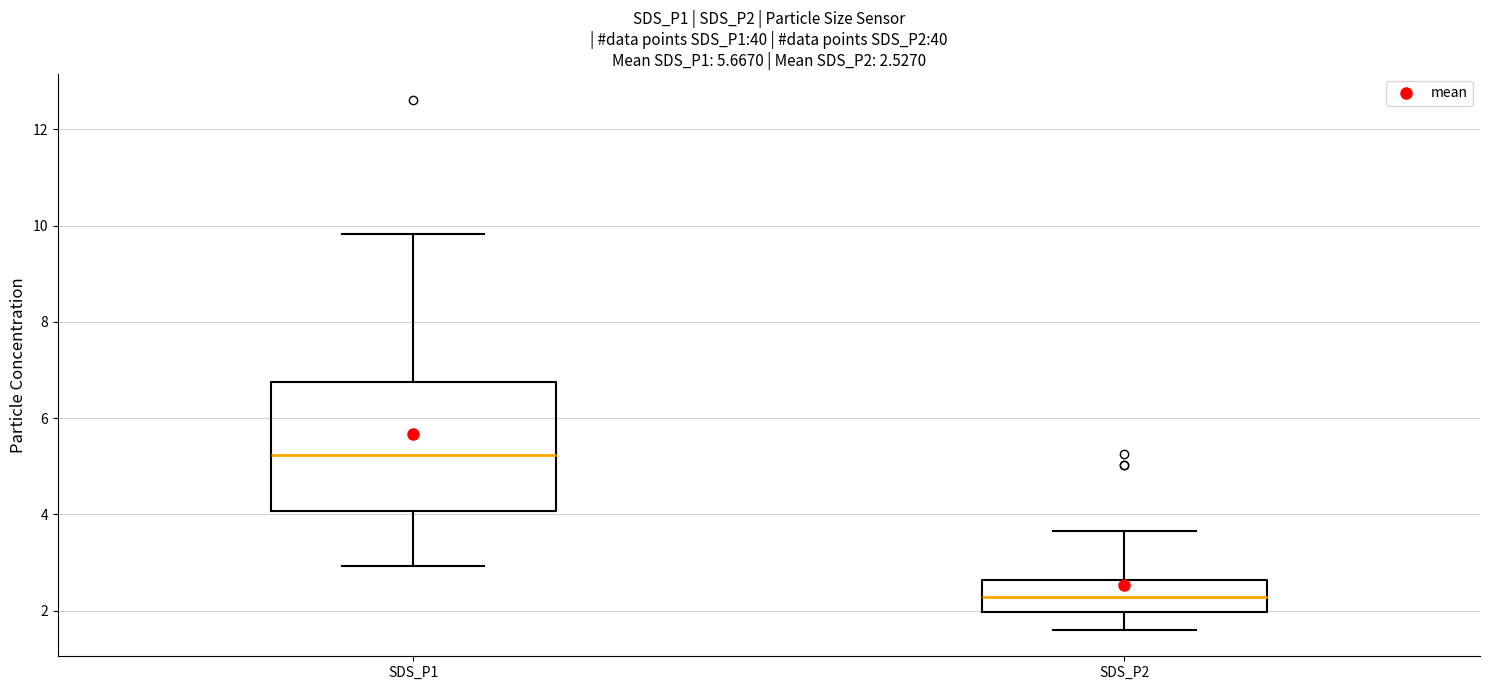

Which box's median line is the lowest?

SDS_P2